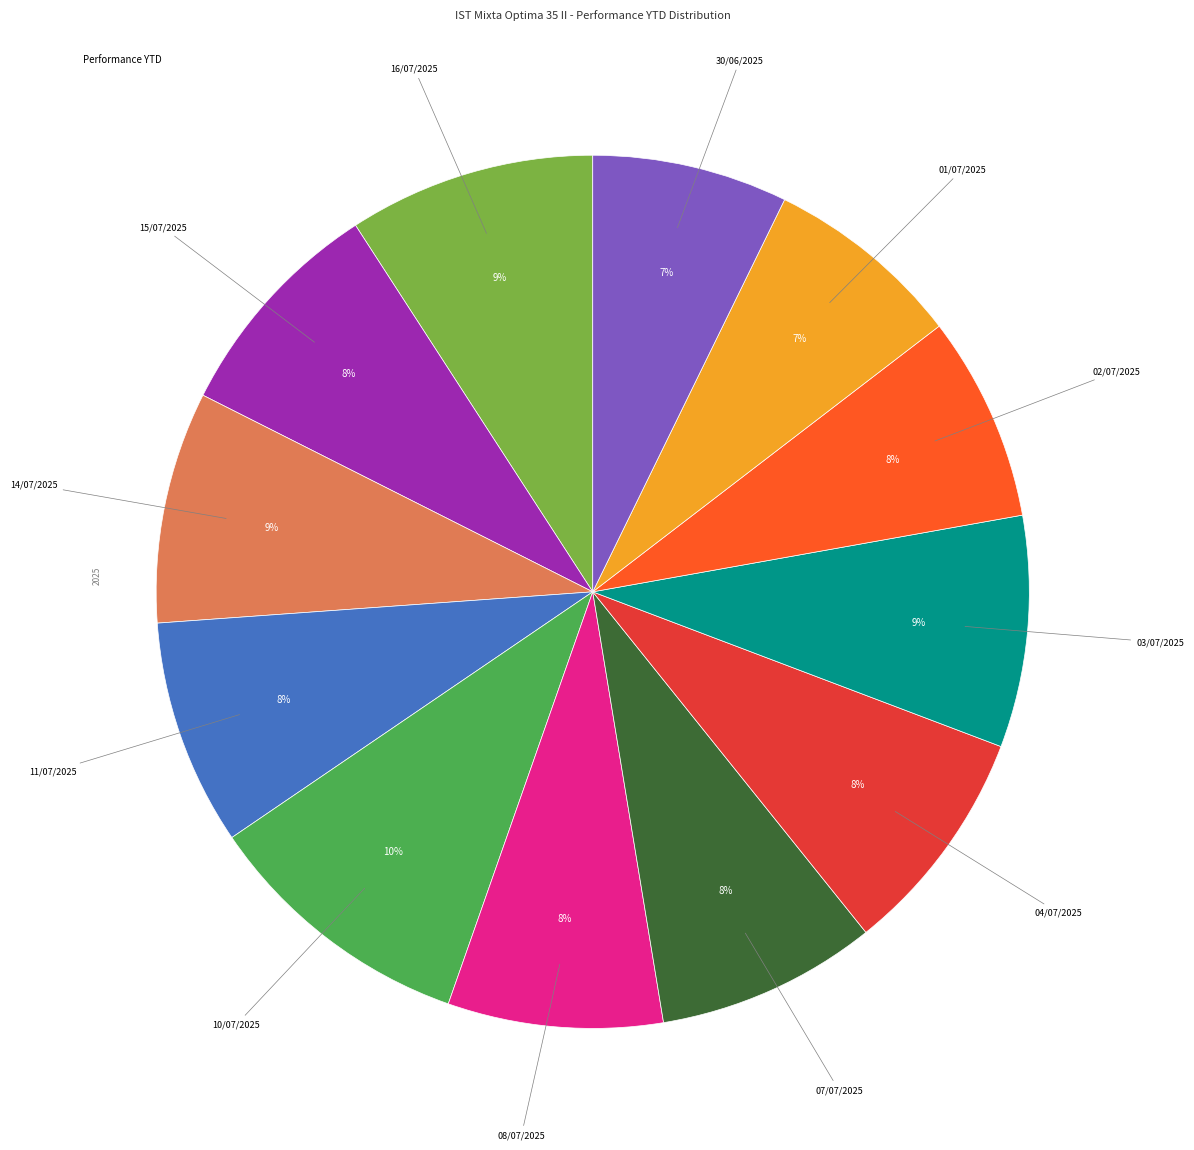

Count the number of slices in the pie.

12